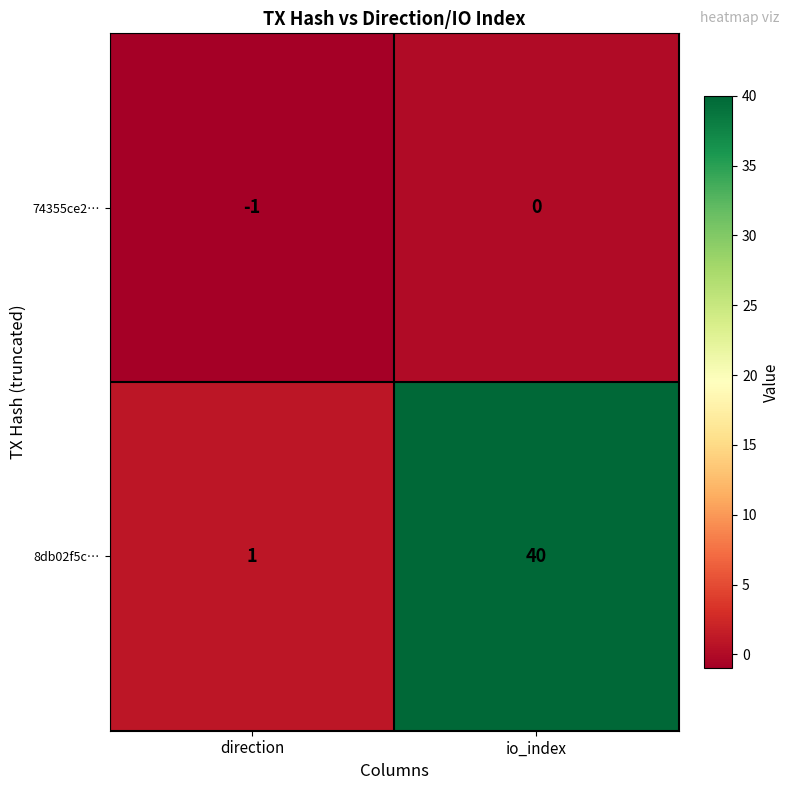

At which label is 74355ce2… closest to 0?

io_index